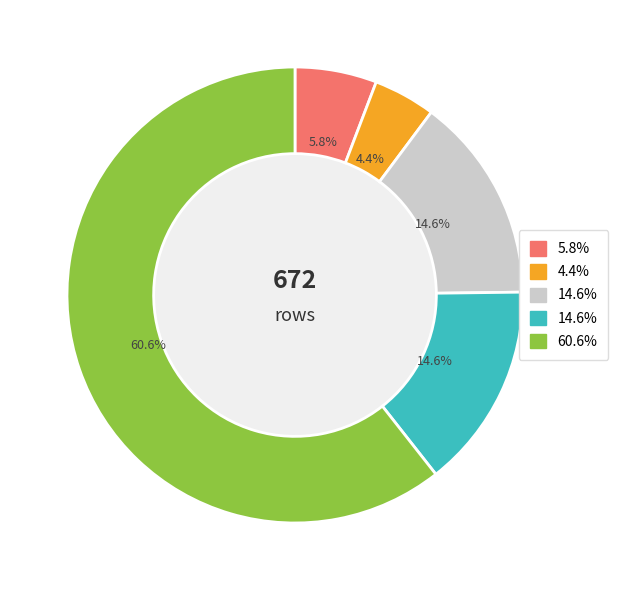

Does any single category account for the majority?

Yes